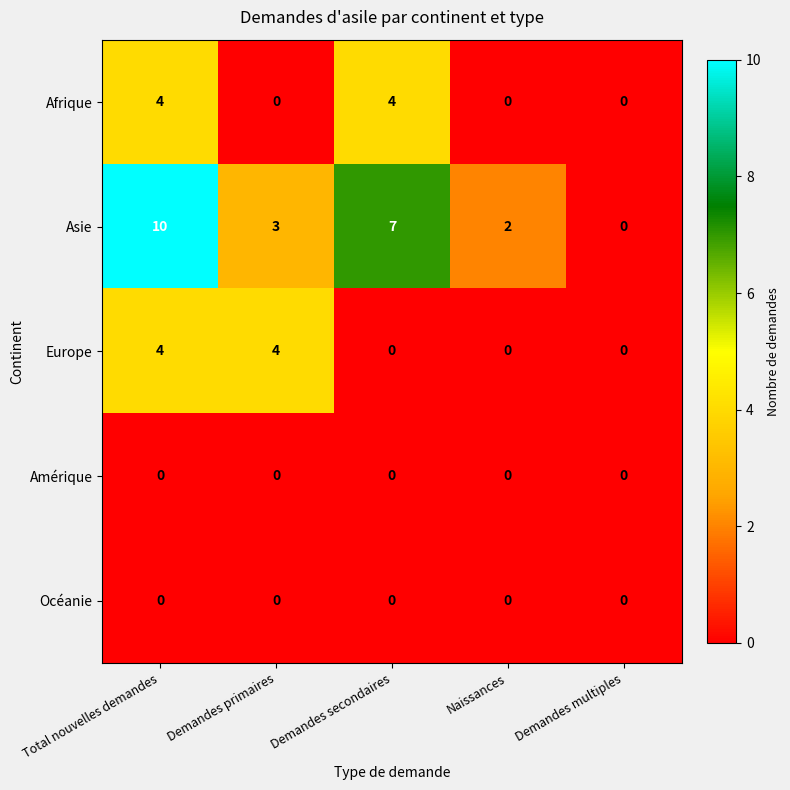

The value of Afrique at Demandes primaires is 0. True or false?

True